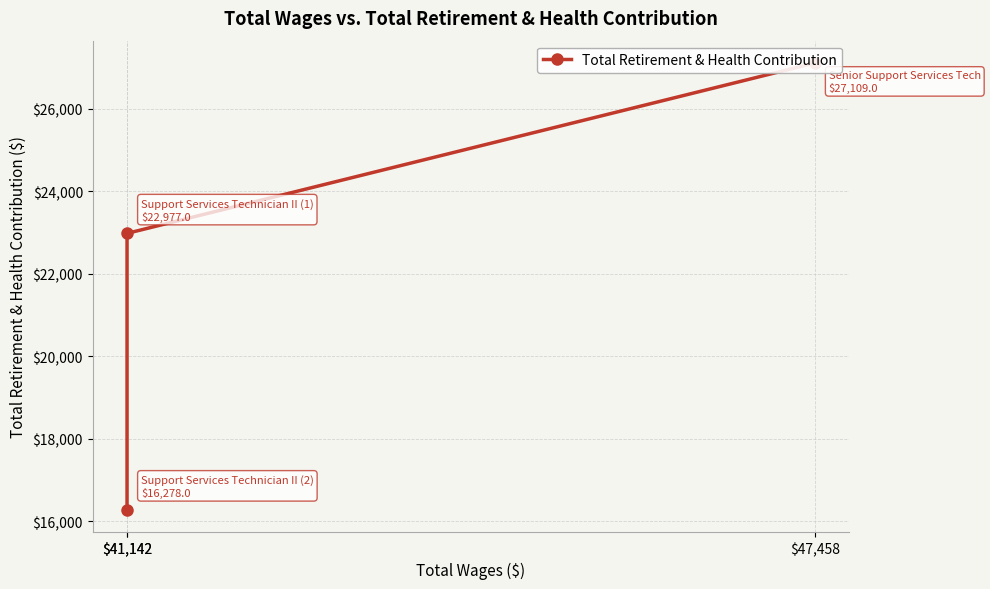

At which category does the chart reach its minimum across all series?

$41,142